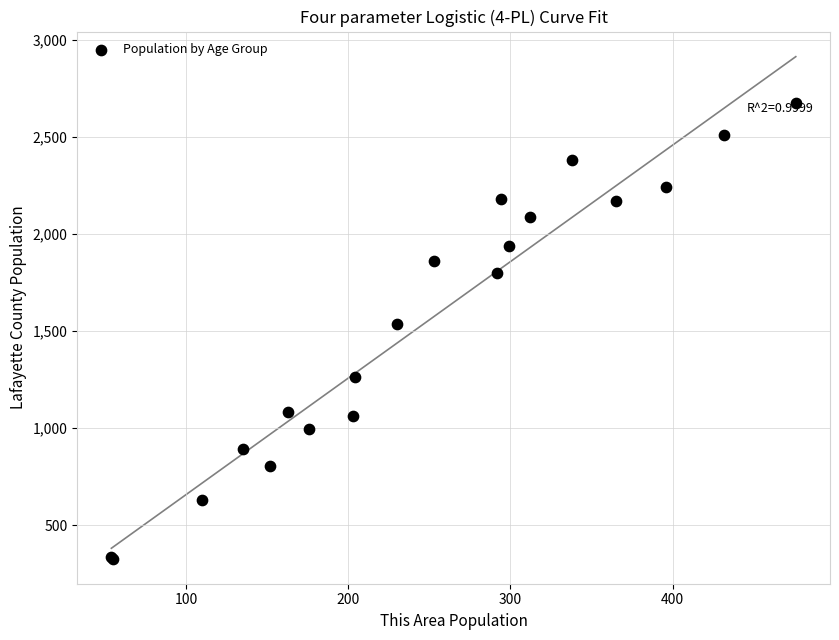

What Y value in the scatter plot is closest to 1501?

1538